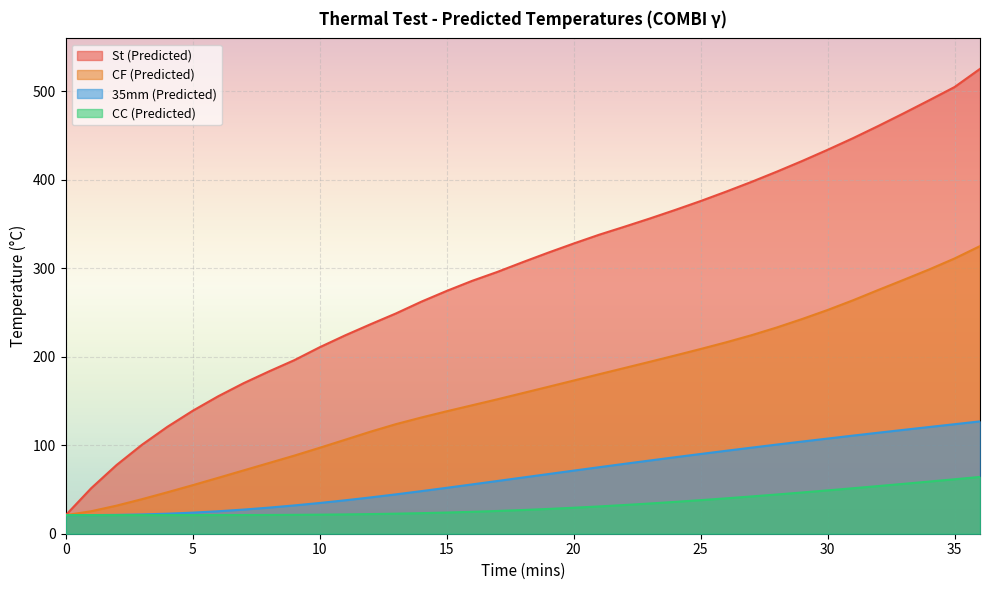

What is the value of the CC (Predicted) point at the 29th from the left?

44.4